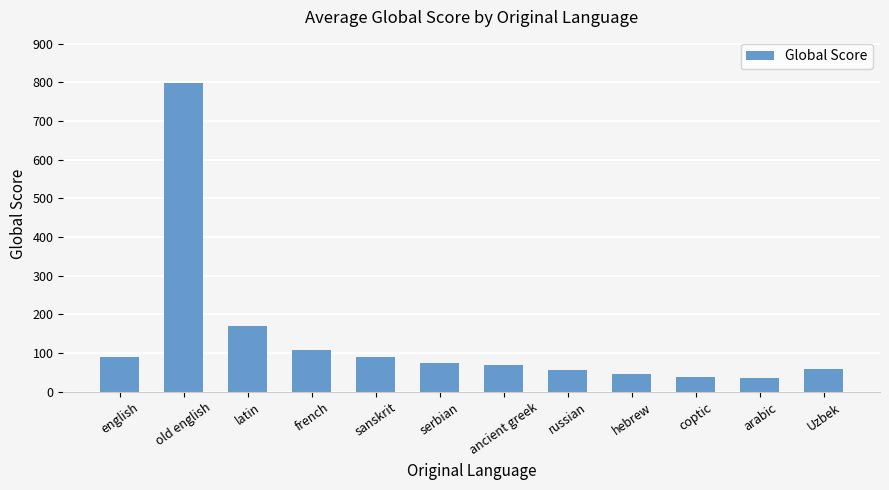

What is the value of the 6th bar from the left?

74